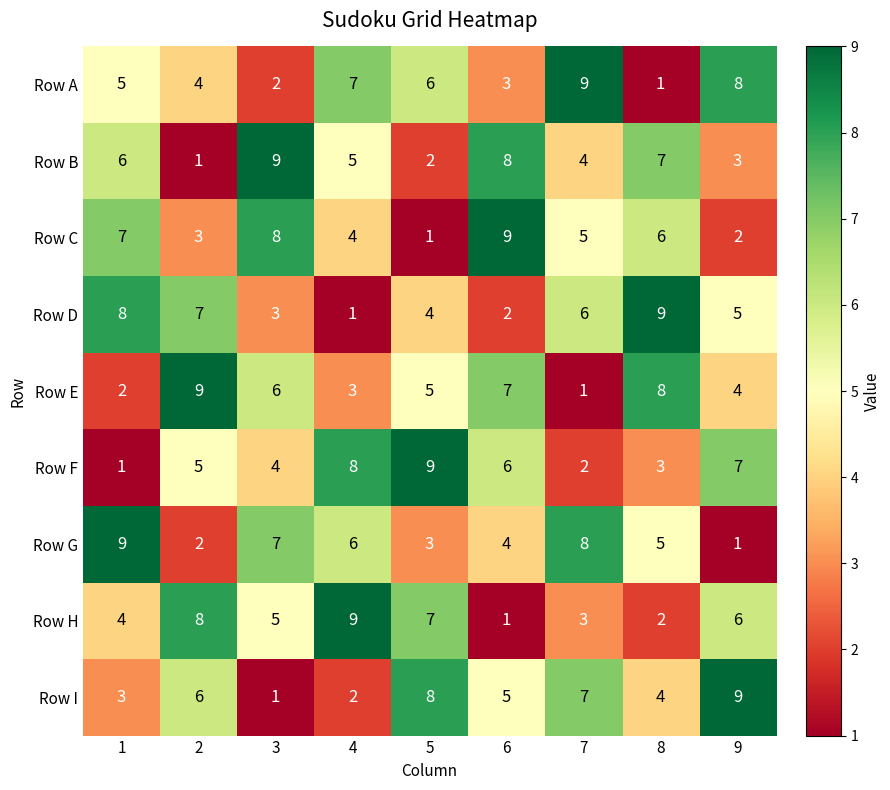

What is the sum of all Row I values?

45